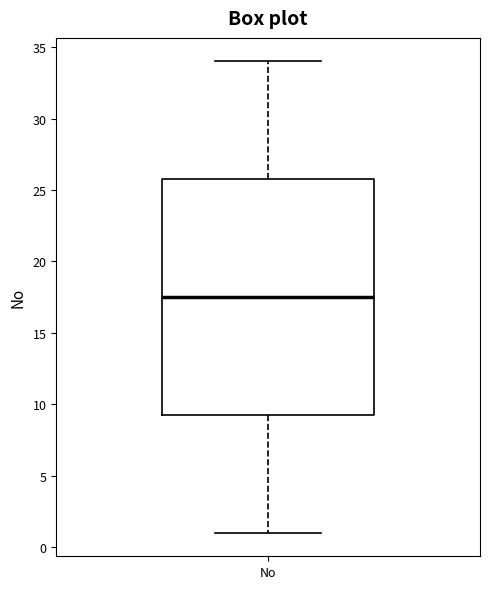

Transcribe this box plot: give where the median line is, the range the box spans, and where the two whiskers end, as read against the y-axis. The values are not printed on the chart, so give them approximately, as read against the axis.

median 17.5, box 9.5 to 26.0, whiskers 1.0 to 34.0